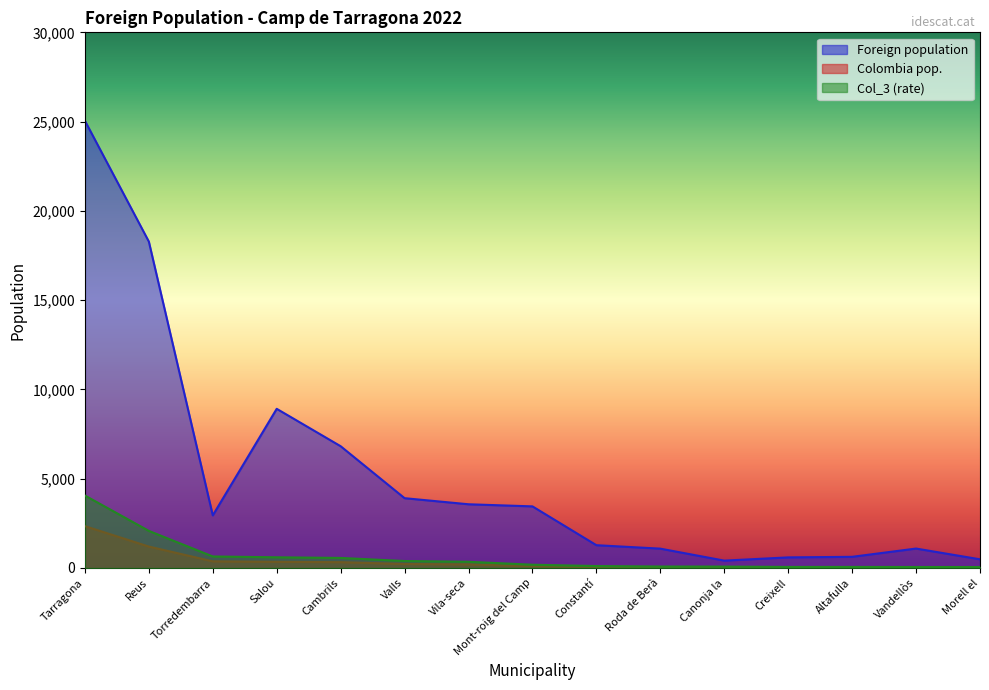

At which category is the sum across all series the highest?

Tarragona